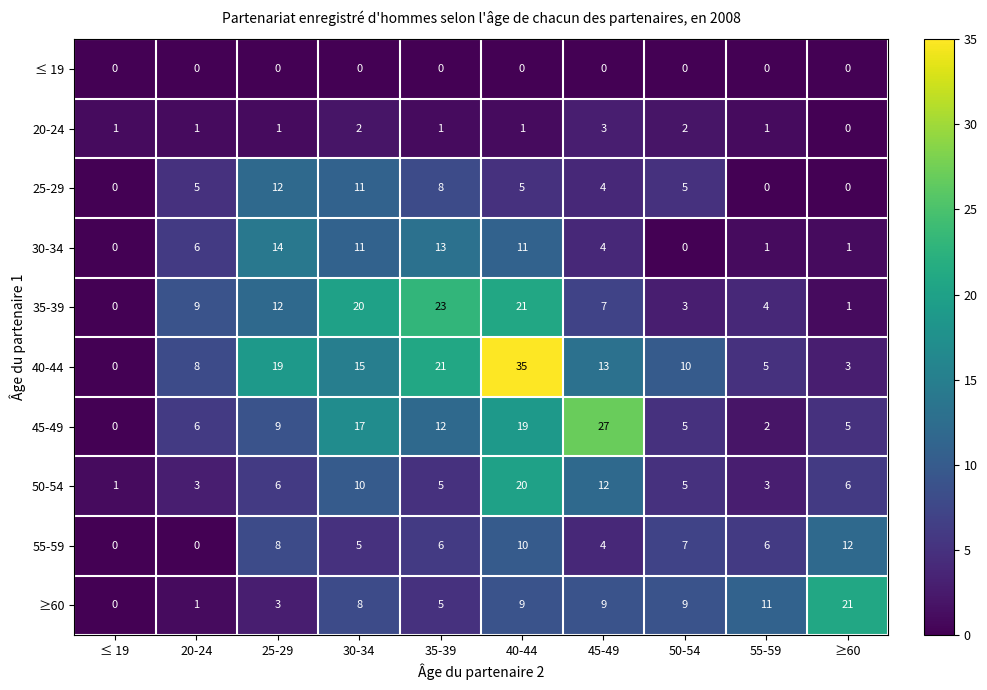

How many series are shown in this chart?

10